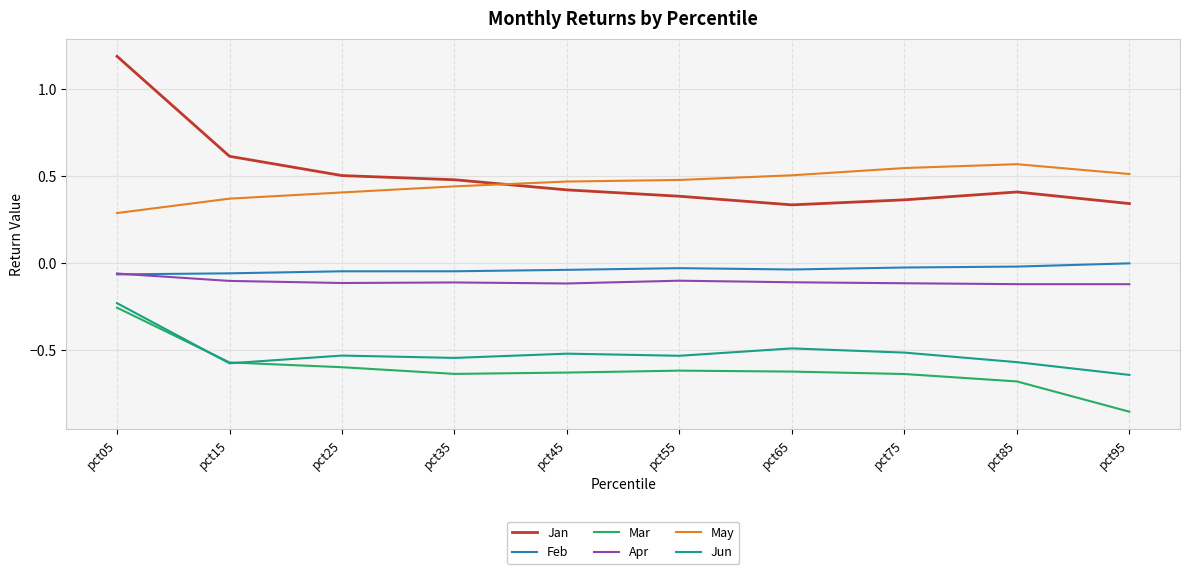

What are all the series names shown in the legend?

Jan, Feb, Mar, Apr, May, Jun